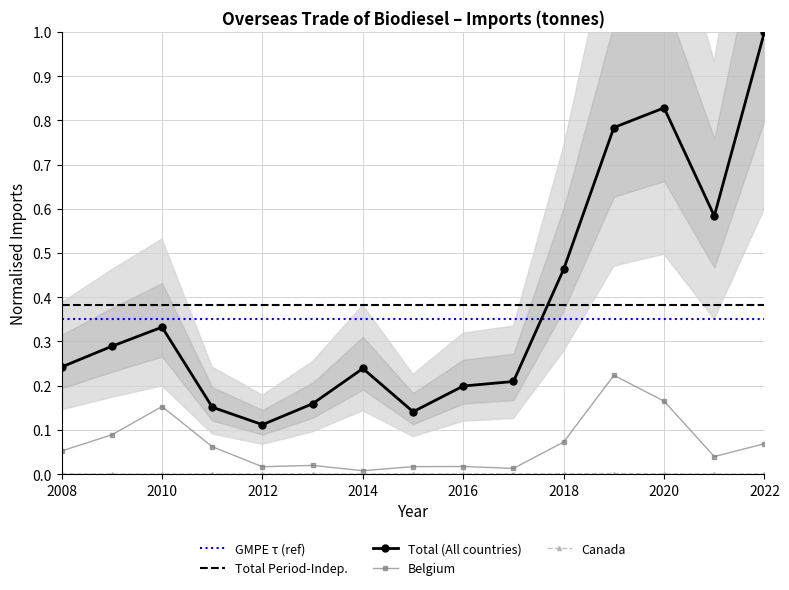

Reading right to left, extract all data points from this chart.

GMPE τ (ref): 0.3	0.3	0.3	0.3	0.3	0.3	0.3	0.3	0.3	0.3	0.3	0.3	0.3	0.3	0.3
Total Period-Indep.: 0.4	0.4	0.4	0.4	0.4	0.4	0.4	0.4	0.4	0.4	0.4	0.4	0.4	0.4	0.4
Total (All countries): 1.0	0.6	0.8	0.8	0.5	0.2	0.2	0.1	0.2	0.2	0.1	0.2	0.3	0.3	0.2
Belgium: 0.1	0.0	0.2	0.2	0.1	0.0	0.0	0.0	0.0	0.0	0.0	0.1	0.2	0.1	0.1
Canada: 0.0	0.0	0.0	0.0	0.0	0.0	0.0	0.0	0.0	0.0	0.0	0.0	0.0	0.0	0.0